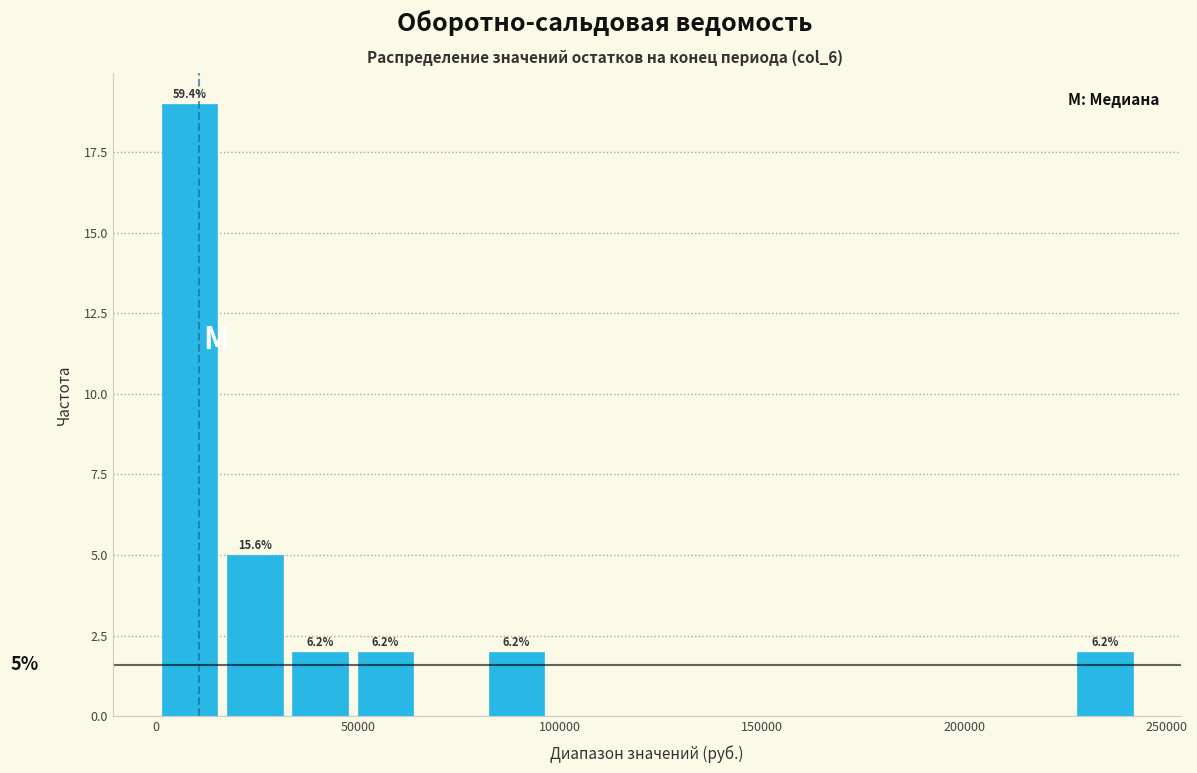

Around what value on the x-axis is the tallest bar? Give the approximate position of its centre, as read against the axis.

10000